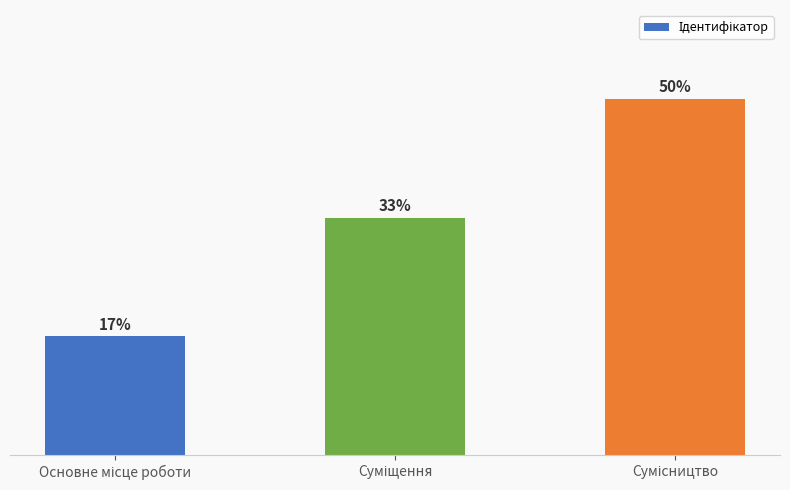

Does the chart contain any negative values?

No